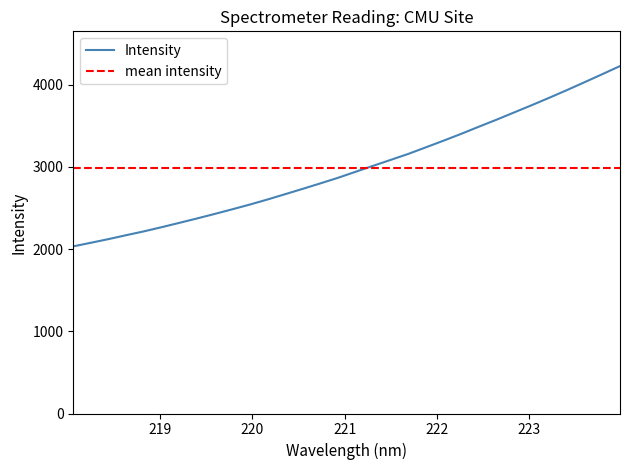

True or false: the data has more than 1 interior local peaks.

False